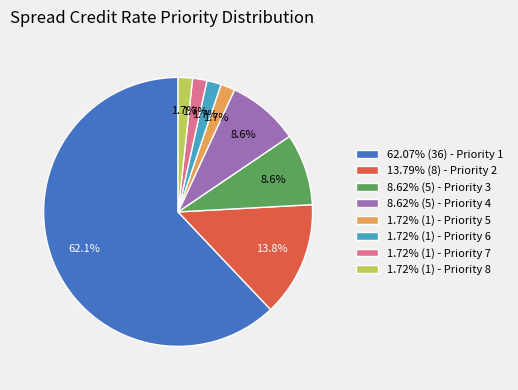

What portion of the pie excludes 13.79% (8) - Priority 2?

86.2%